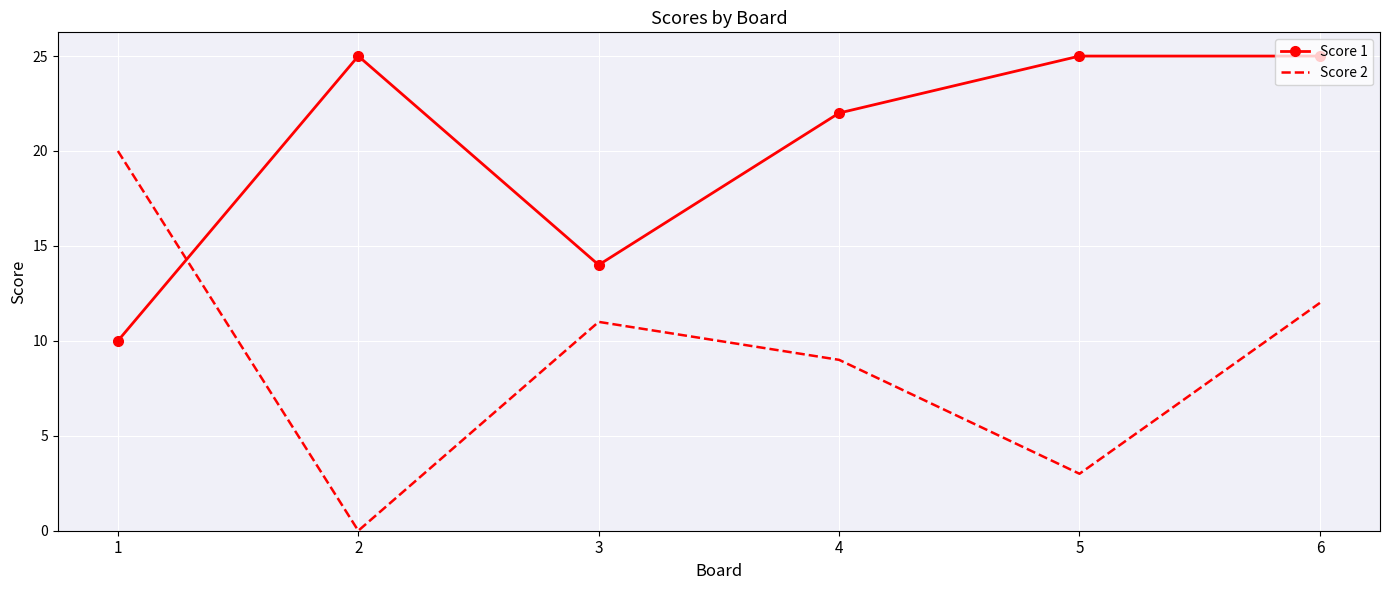

At which category is the sum across all series the highest?

6